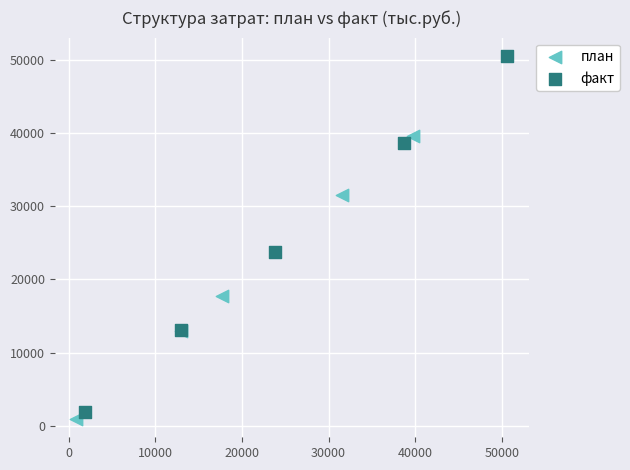

Which series has the widest spread of Y values?

факт